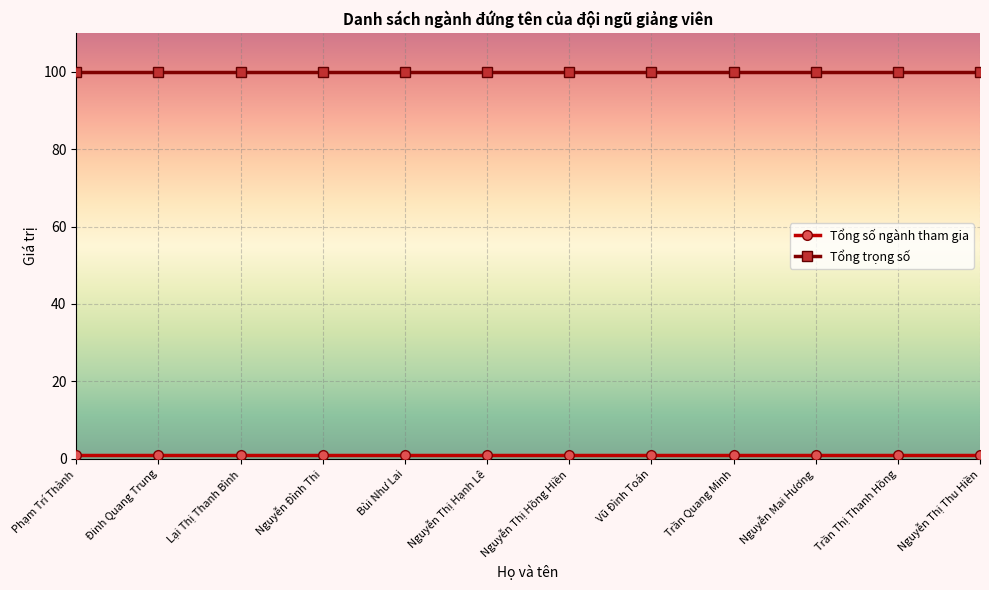

What is the greatest value displayed?

100